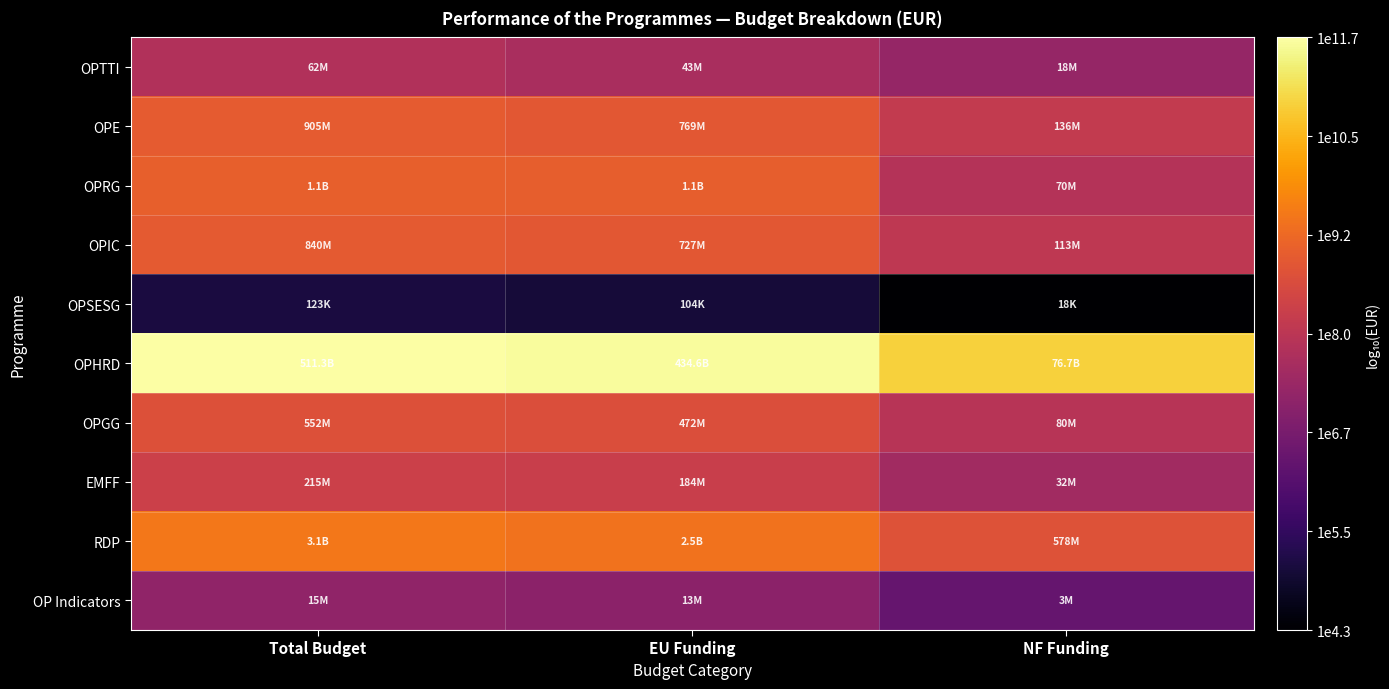

How many distinct data groups are displayed?

10